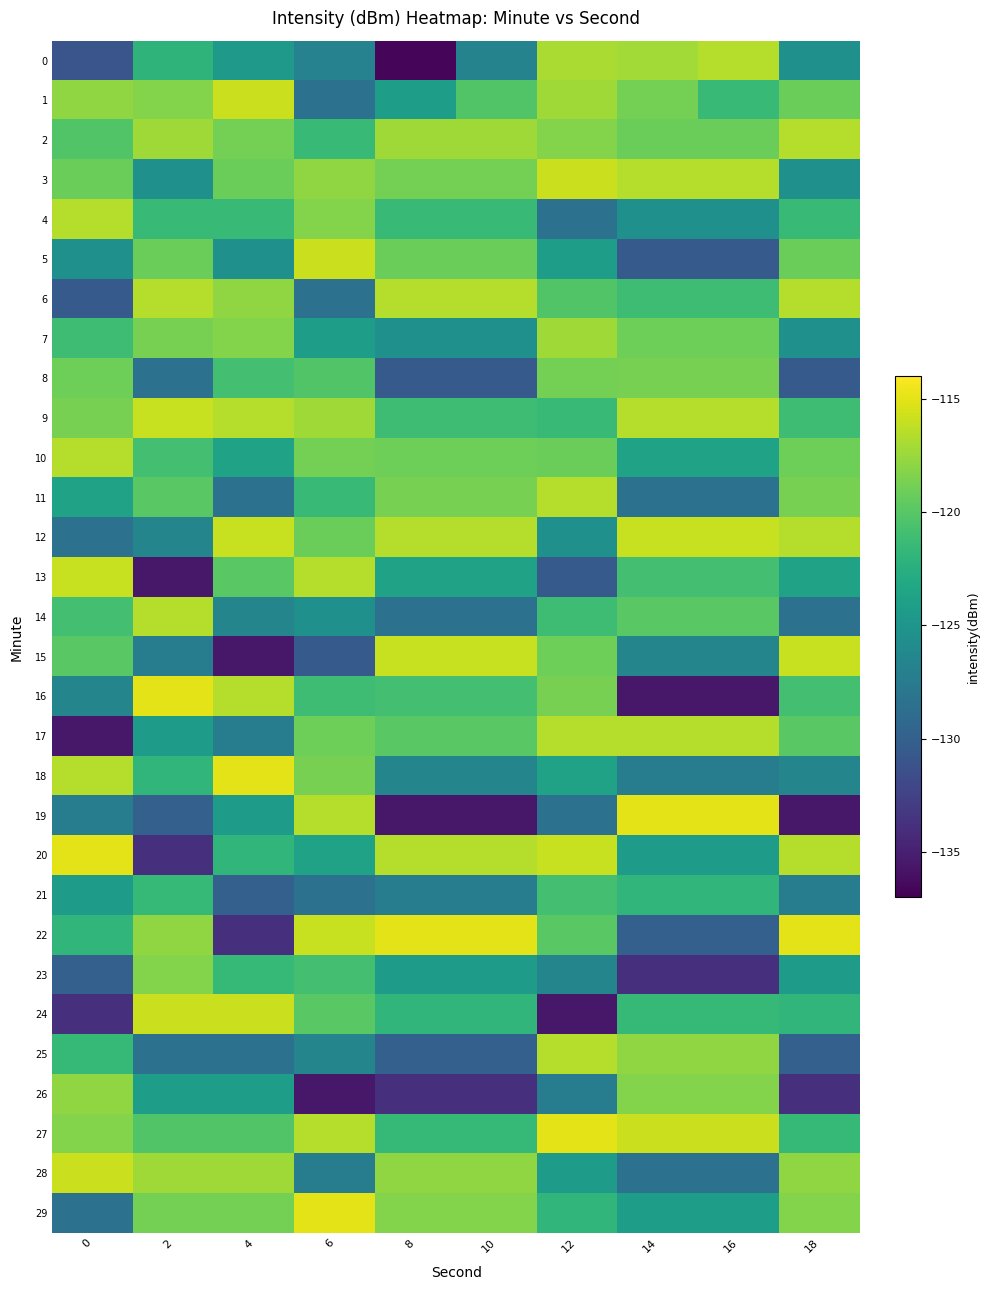

How many series are shown in this chart?

30